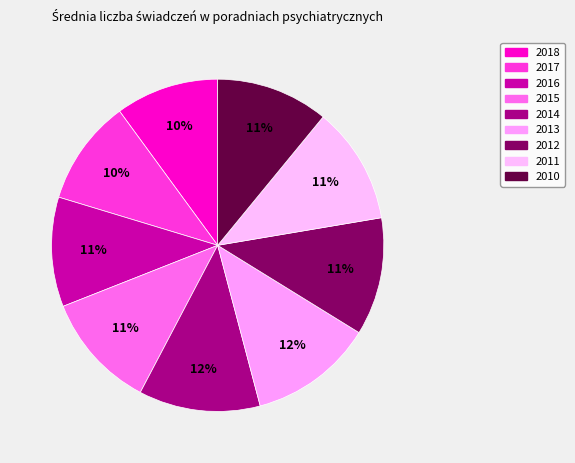

How many slices are in this pie chart?

9